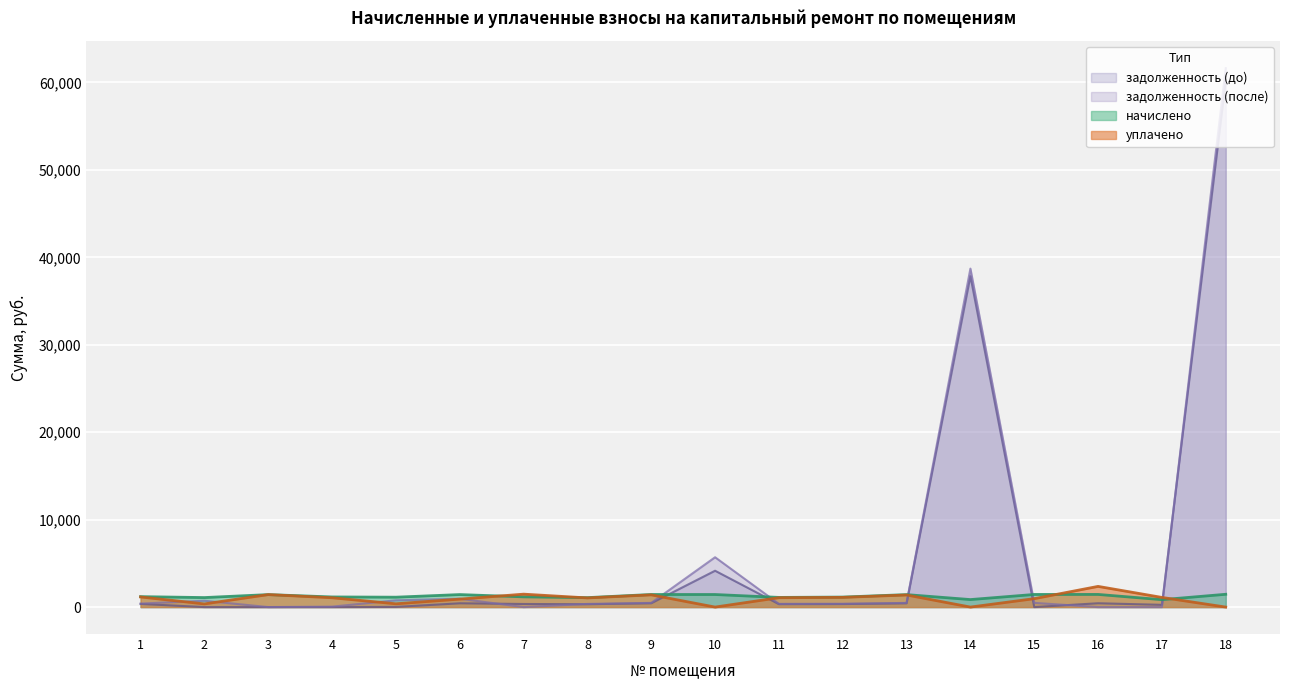

How many times do задолженность (после) and начислено cross each other?

5